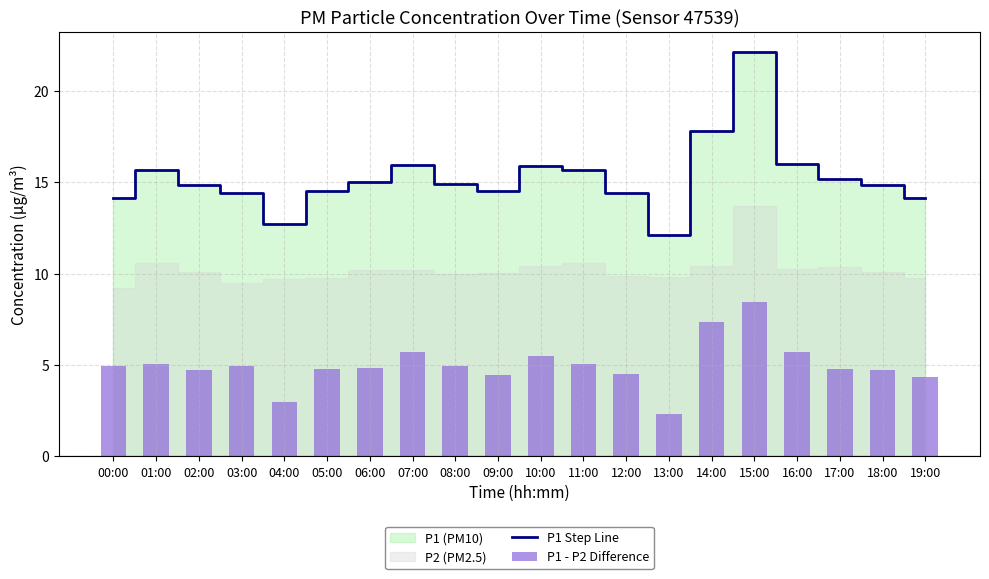

Which series has the largest range (max minus min)?

P1 Step Line